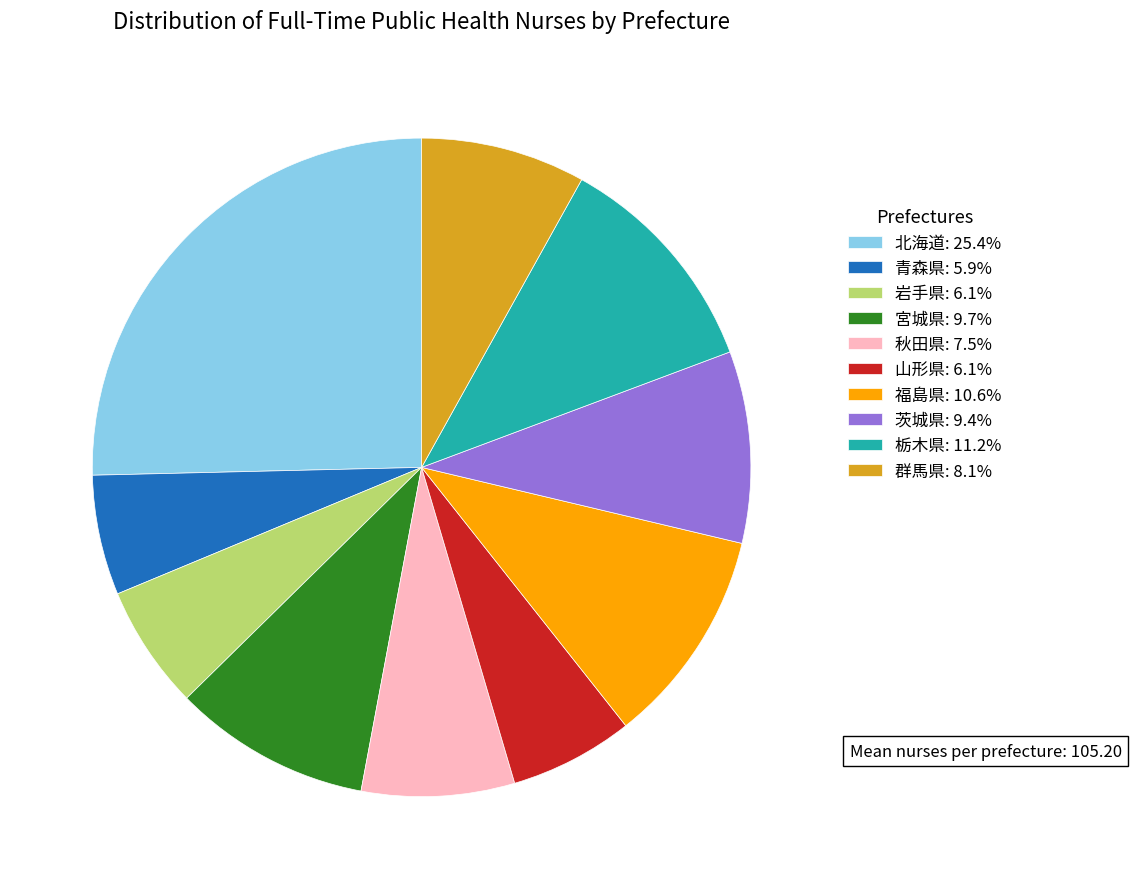

Is it true that 茨城県 is 18% of the pie?

False